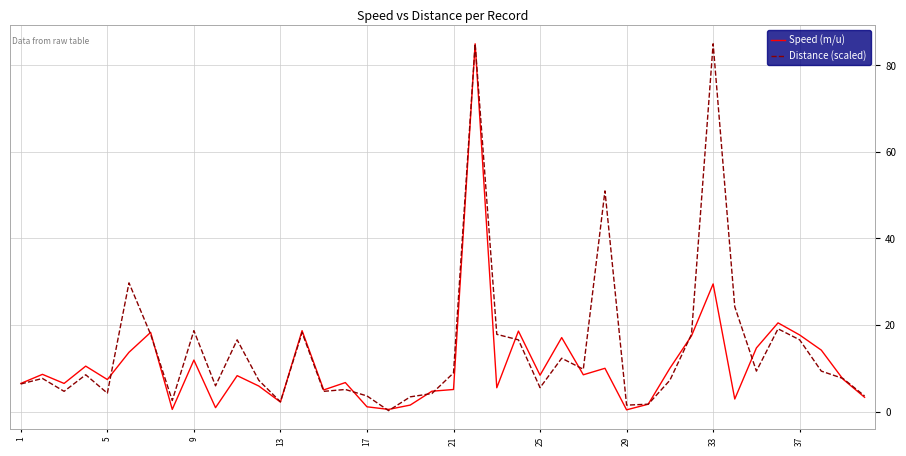

What is the maximum value for Distance (scaled)?

85.0